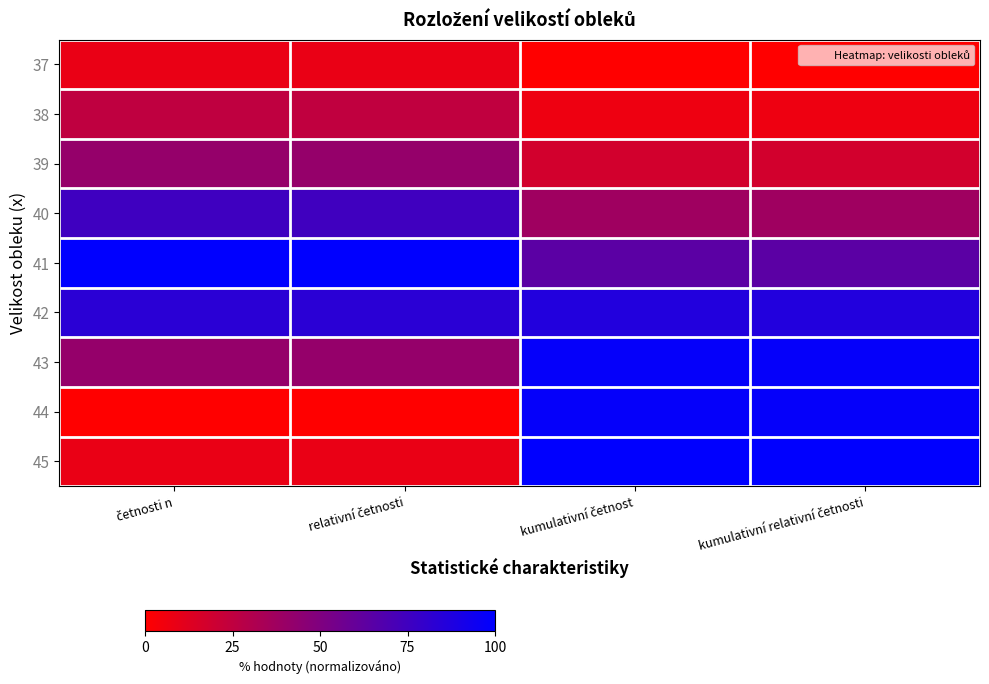

Reading left to right, transcribe all the data shown in this chart.

37: četnosti n=0.1	relativní četnosti=0.1	kumulativní četnost=0.0	kumulativní relativní četnosti=0.0
38: četnosti n=0.2	relativní četnosti=0.2	kumulativní četnost=0.1	kumulativní relativní četnosti=0.1
39: četnosti n=0.4	relativní četnosti=0.4	kumulativní četnost=0.2	kumulativní relativní četnosti=0.2
40: četnosti n=0.8	relativní četnosti=0.7	kumulativní četnost=0.4	kumulativní relativní četnosti=0.4
41: četnosti n=1.0	relativní četnosti=1.0	kumulativní četnost=0.6	kumulativní relativní četnosti=0.6
42: četnosti n=0.8	relativní četnosti=0.8	kumulativní četnost=0.9	kumulativní relativní četnosti=0.9
43: četnosti n=0.4	relativní četnosti=0.4	kumulativní četnost=1.0	kumulativní relativní četnosti=1.0
44: četnosti n=0.0	relativní četnosti=0.0	kumulativní četnost=1.0	kumulativní relativní četnosti=1.0
45: četnosti n=0.1	relativní četnosti=0.1	kumulativní četnost=1.0	kumulativní relativní četnosti=1.0